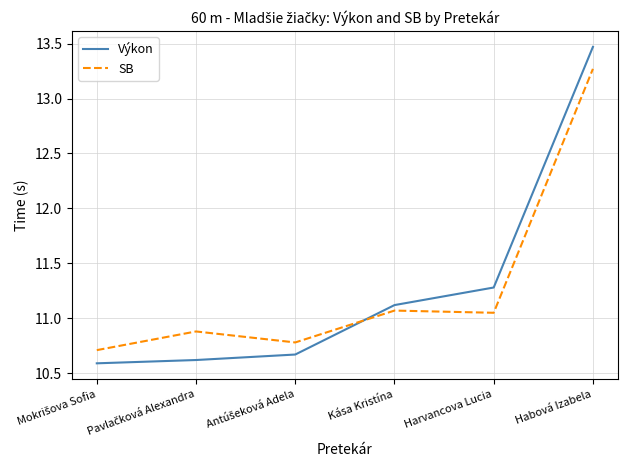

Rank the series at Habová Izabela from lowest to highest value.

SB, Výkon